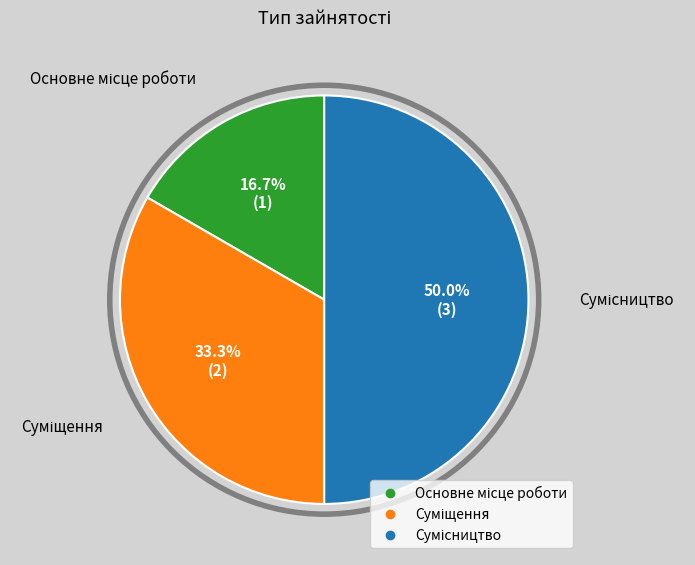

What percentage do Основне місце роботи and Суміщення together represent?

50.0%